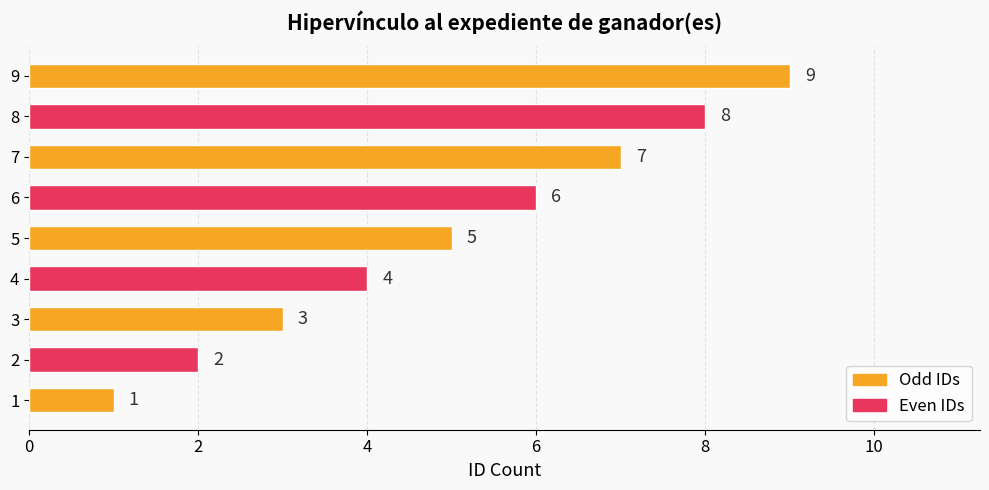

How many values are between 3 and 7?

5